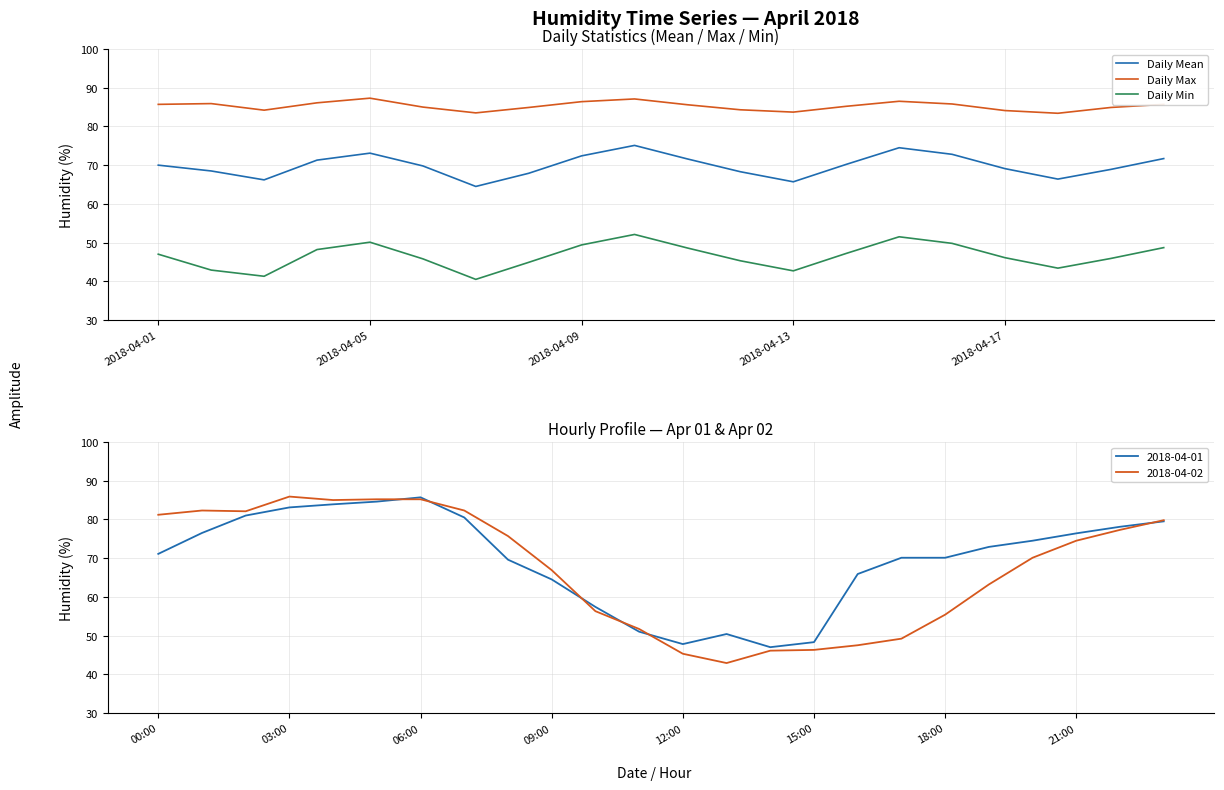

True or false: Daily Mean and Daily Min cross at least once.

False